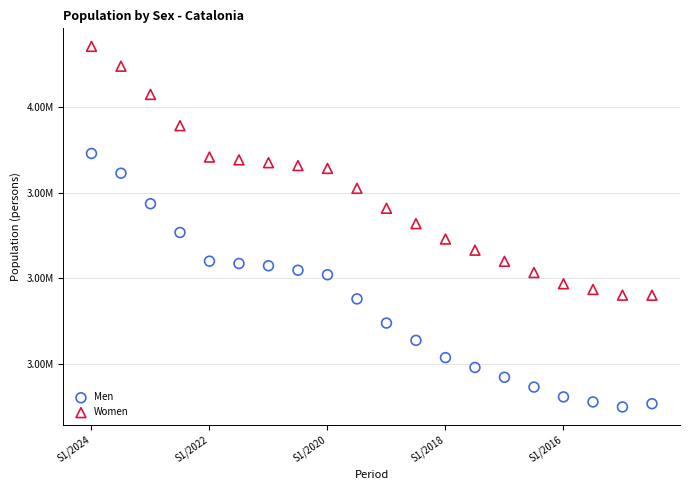

What are all the series names shown in the legend?

Men, Women